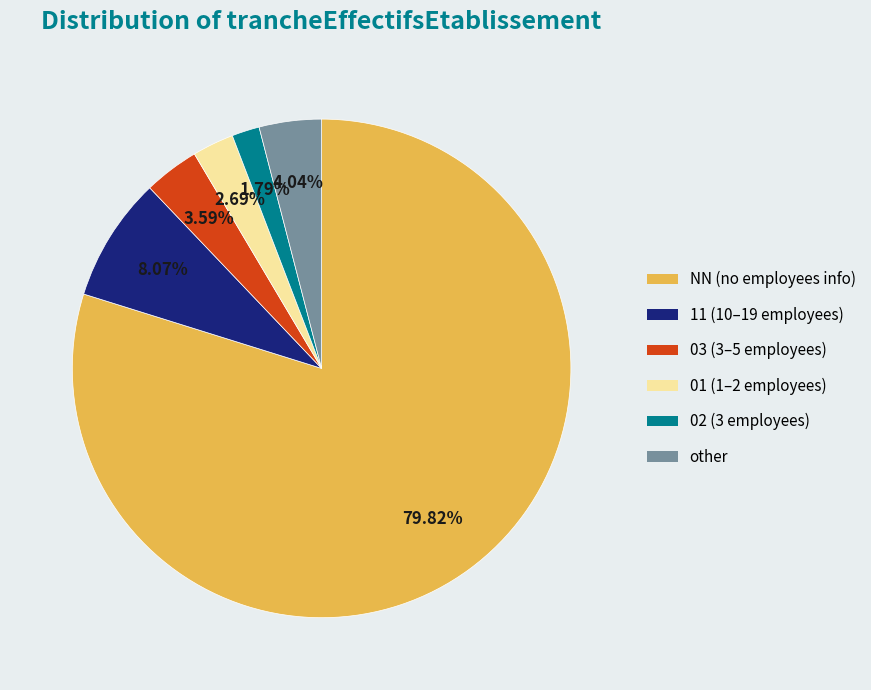

What is the ratio of the value at 02 to the value at other?

0.4